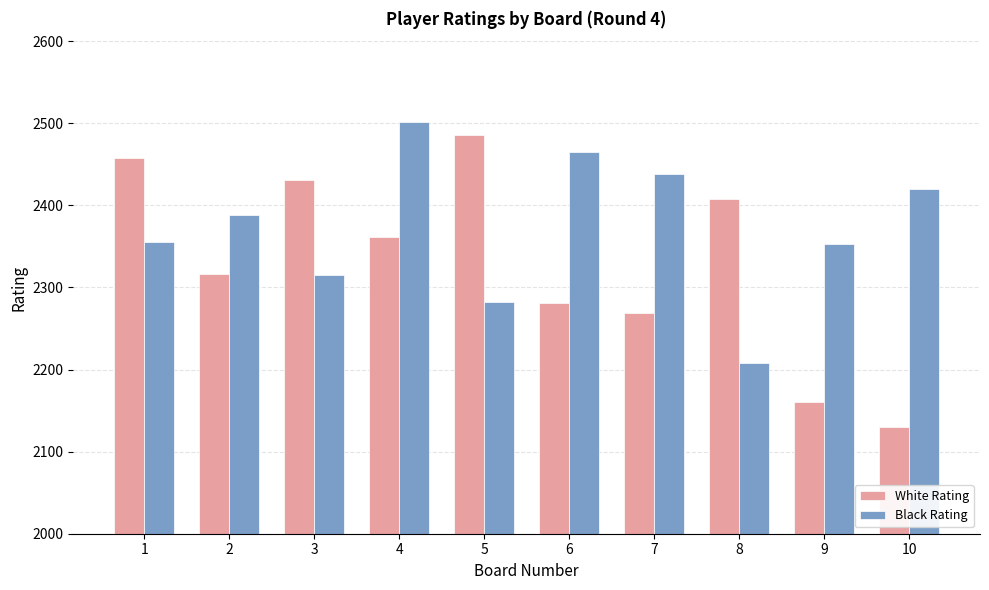

What is the average value of the Black Rating series?

2373